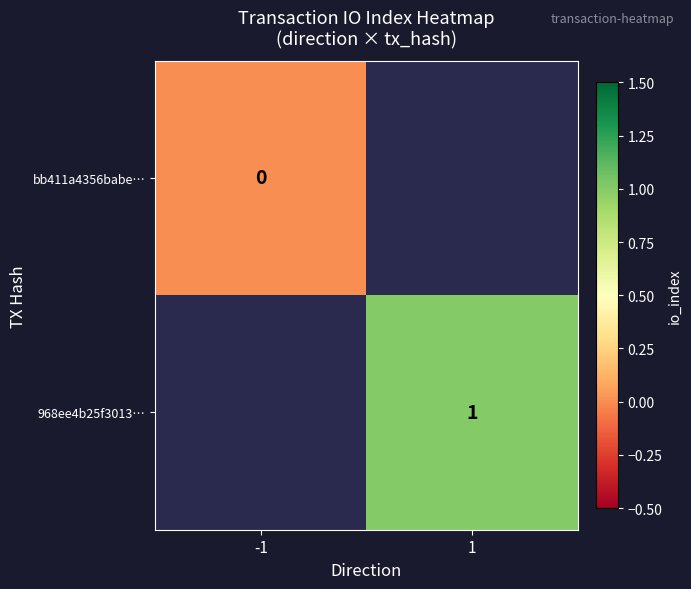

The value of 968ee4b25f3013… at 1 is 1. True or false?

True